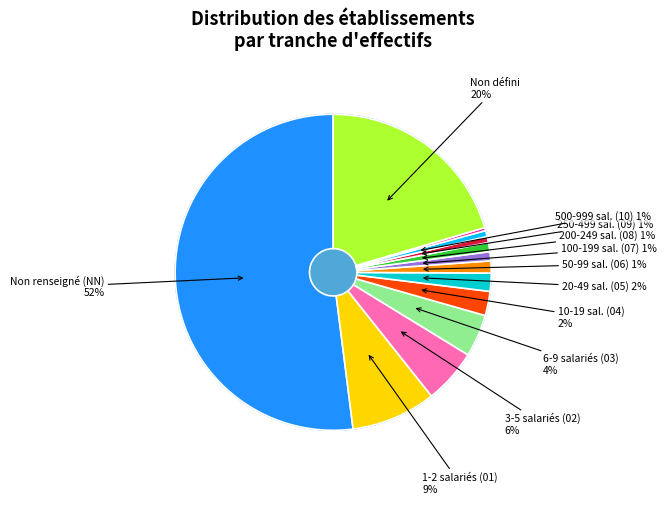

Does 01 account for over 50% of the chart?

No